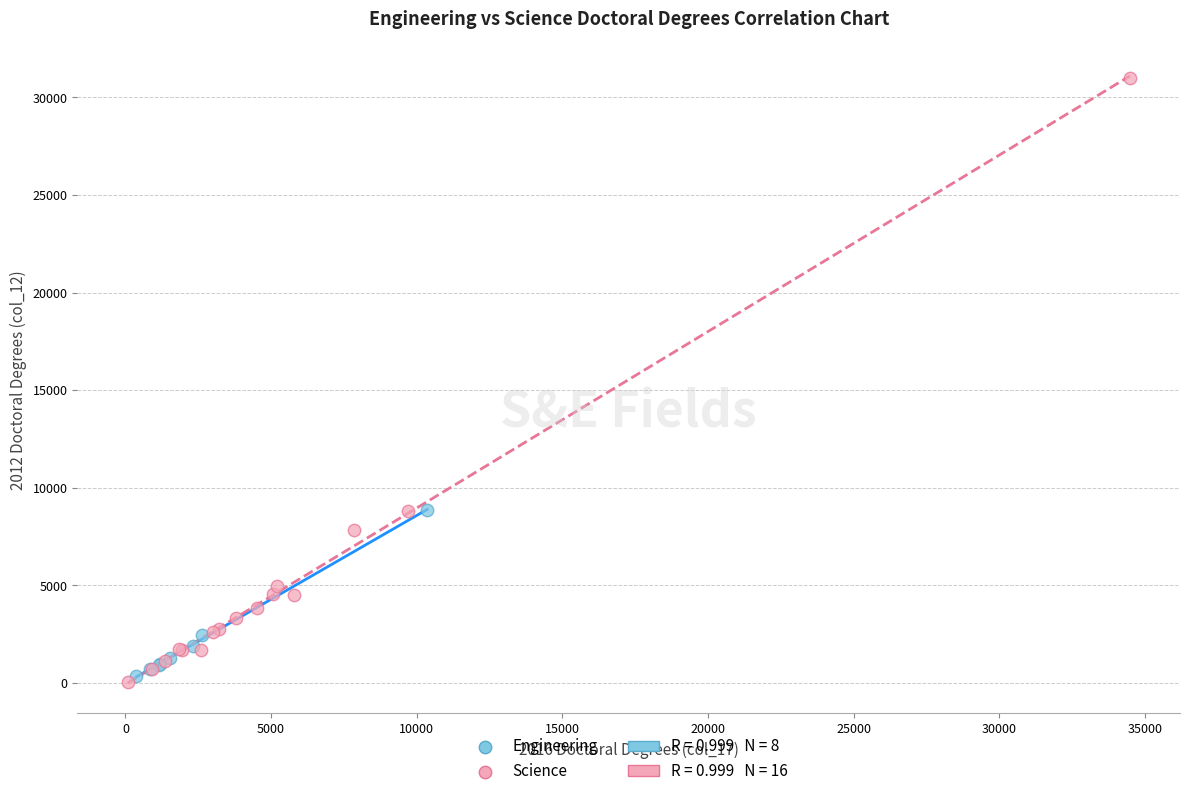

Which series contains the highest Y value?

Science